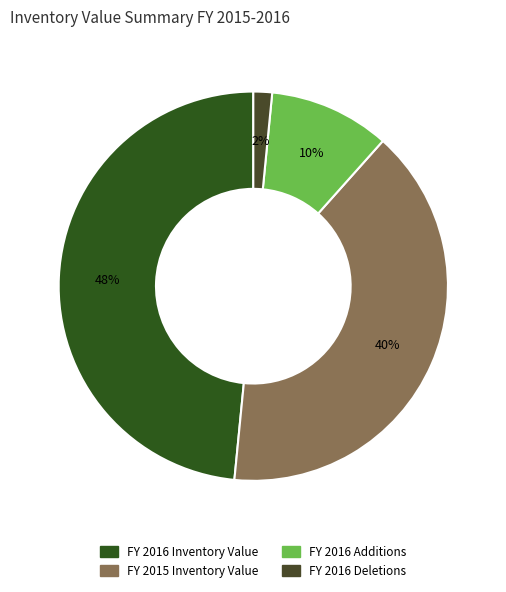

To the nearest percent, what is the combined percentage of FY 2016 Deletions and FY 2016 Additions?

12%